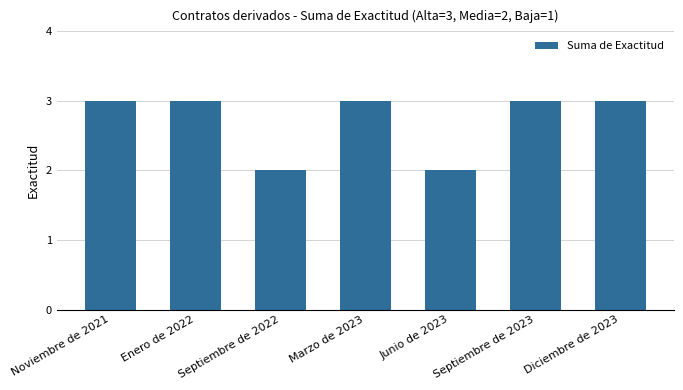

What is the minimum value shown in the chart?

2